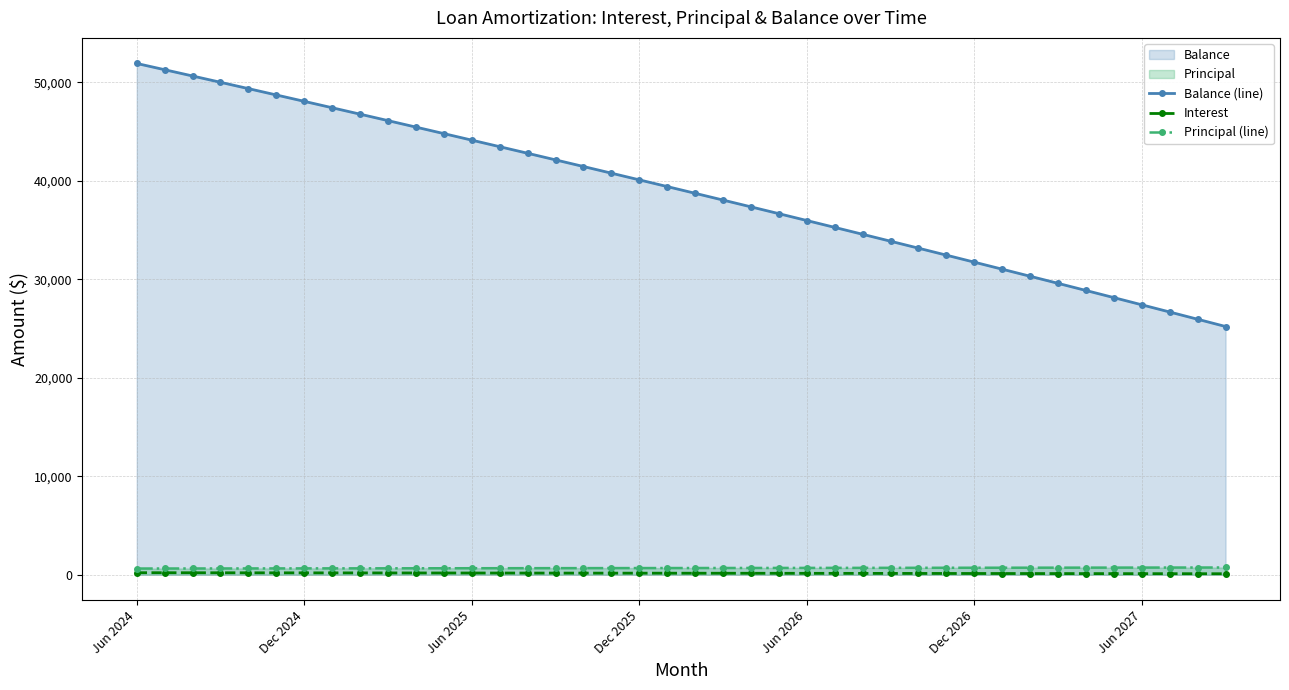

What is the sum of the Balance (line) values at 13 and 17?

84224.0